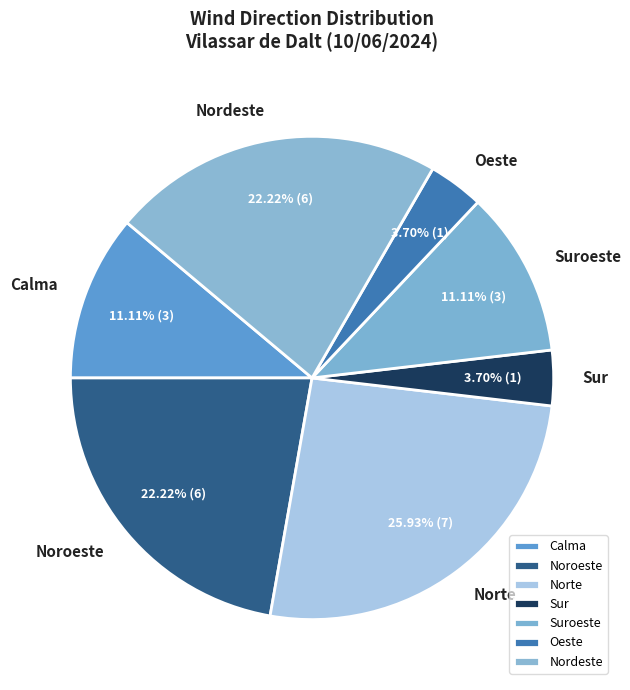

The Sur slice represents 14% of the pie. True or false?

False